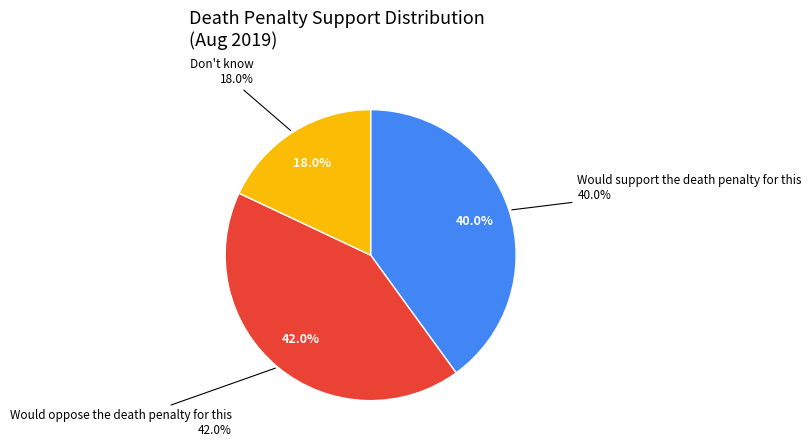

What is the smallest slice in the pie chart?

Don't know